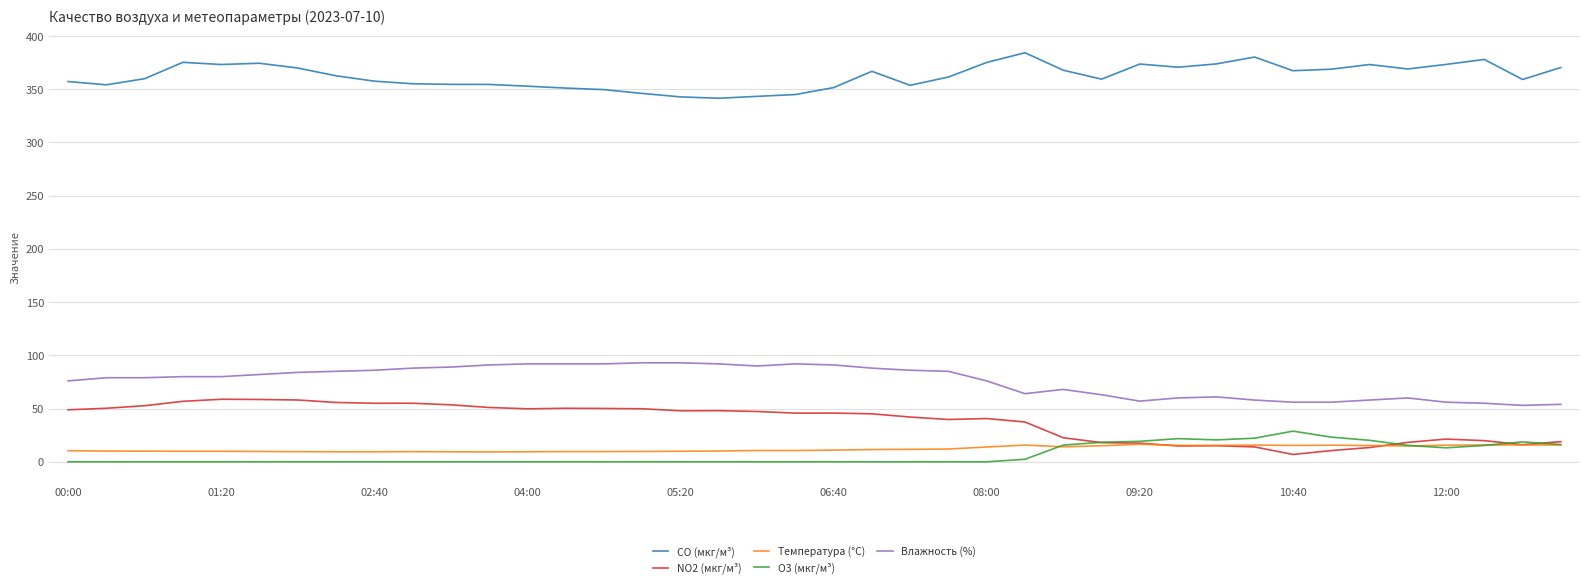

What is the maximum value for O3 (мкг/м³)?

28.8